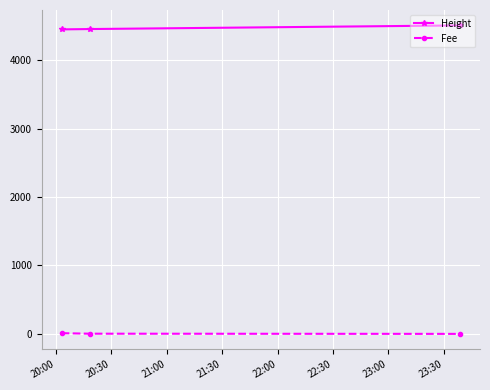

Rank the series by their maximum value, from highest to lowest.

Height, Fee